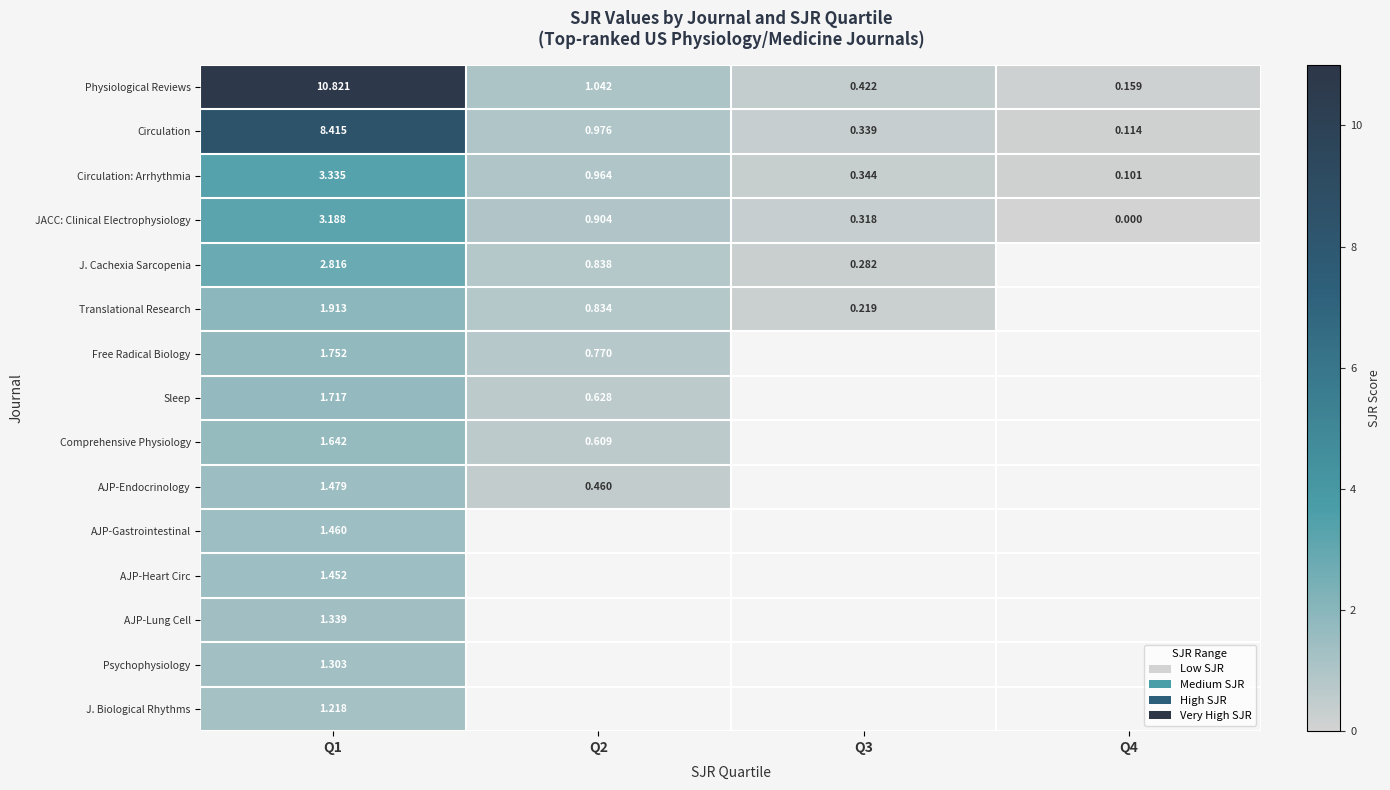

How many positive values does the JACC: Clinical Electrophysiology series have?

3